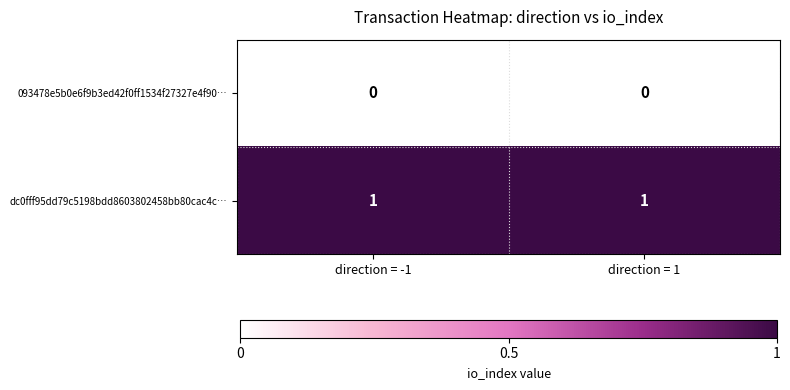

Reading left to right, list all the values displayed in this chart.

093478e5b0e6f9b3ed42f0ff1534f27327e4f90…: direction = -1=0	direction = 1=0
dc0fff95dd79c5198bdd8603802458bb80cac4c…: direction = -1=1	direction = 1=1